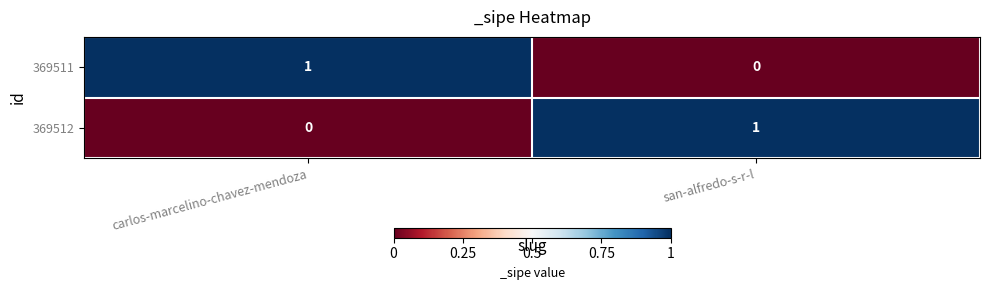

List the labels in order of 369512 value, smallest first.

carlos-marcelino-chavez-mendoza, san-alfredo-s-r-l